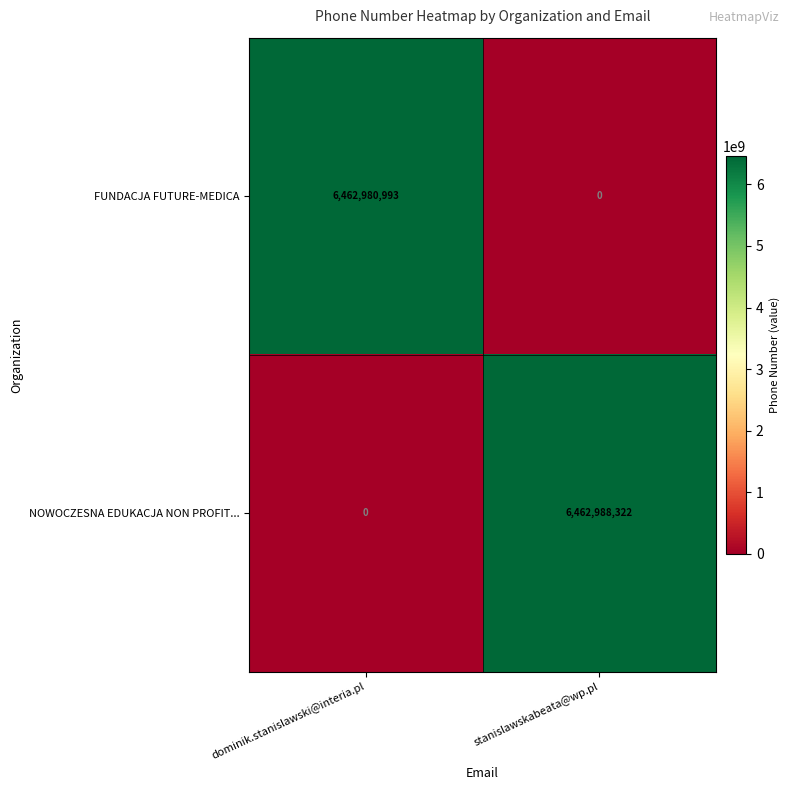

Rank the categories by FUNDACJA FUTURE-MEDICA value from lowest to highest.

stanislawskabeata@wp.pl, dominik.stanislawski@interia.pl